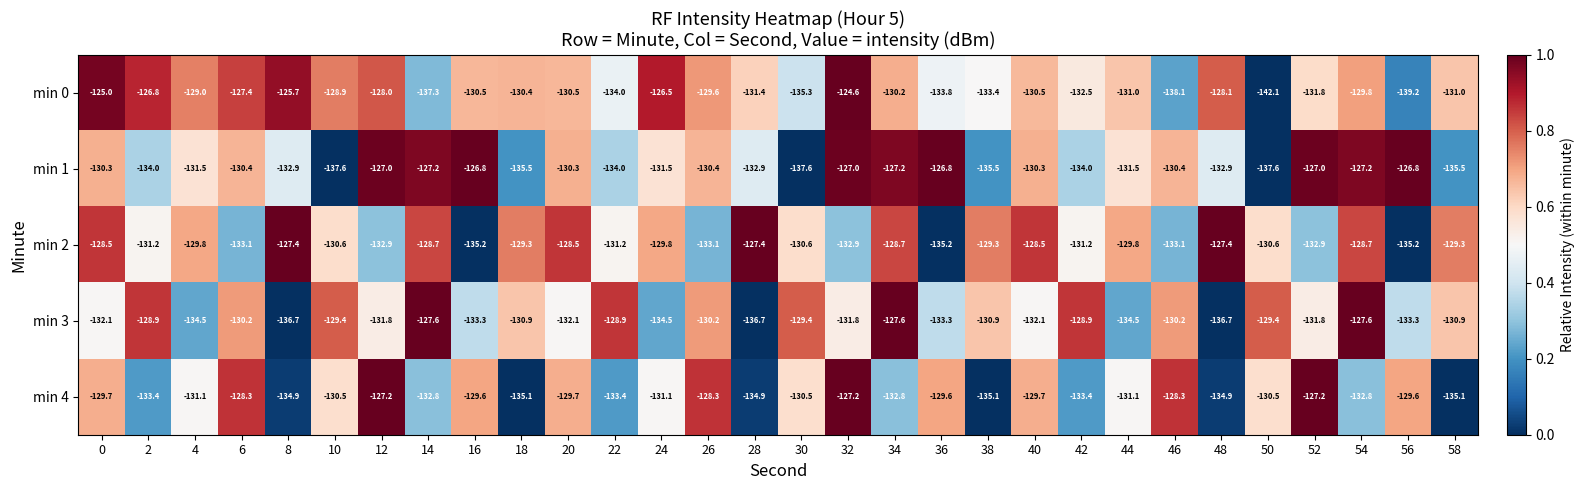

What is the average value of the min 0 series?

-131.1